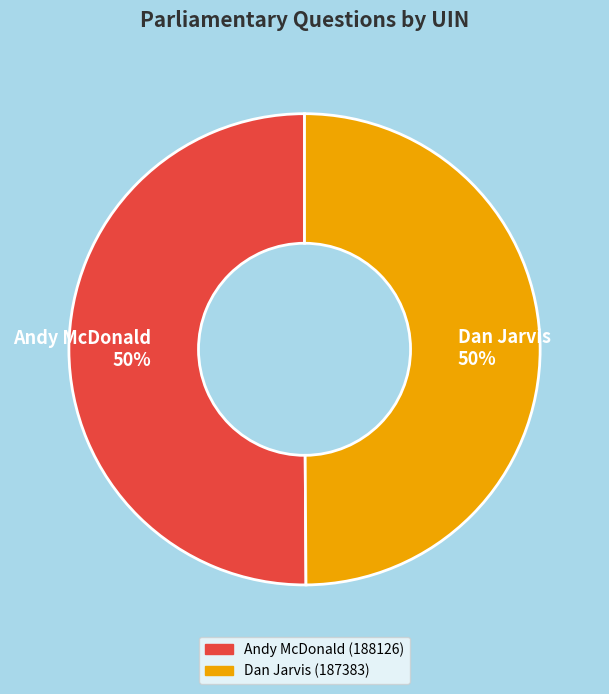

How many segments does this pie chart have?

2